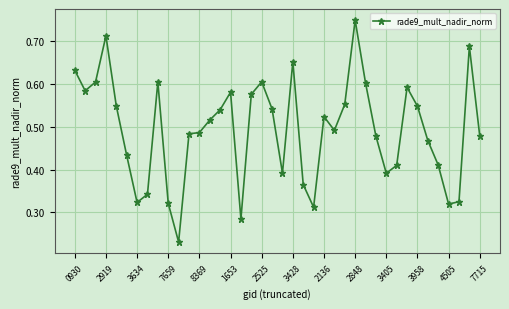

True or false: there are more than 2 points higher than both neighbors.

True